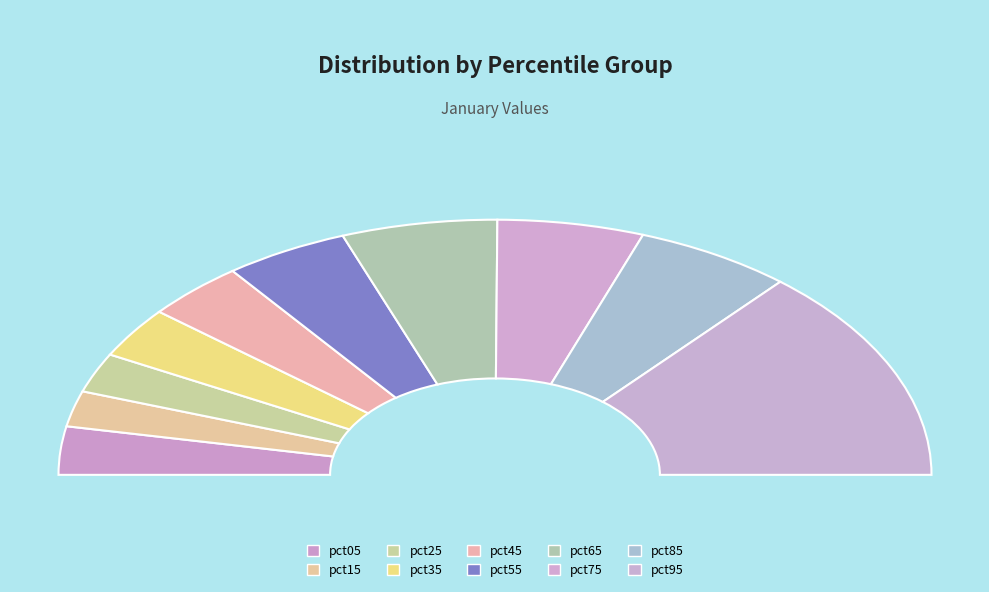

True or false: pct55 accounts for 3% of the total.

False